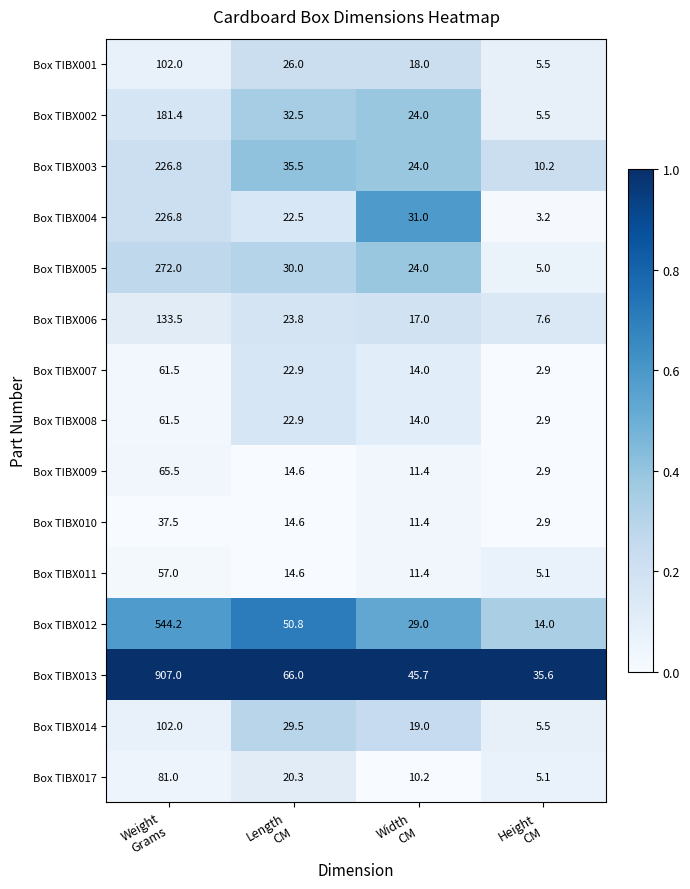

How many distinct data groups are displayed?

15